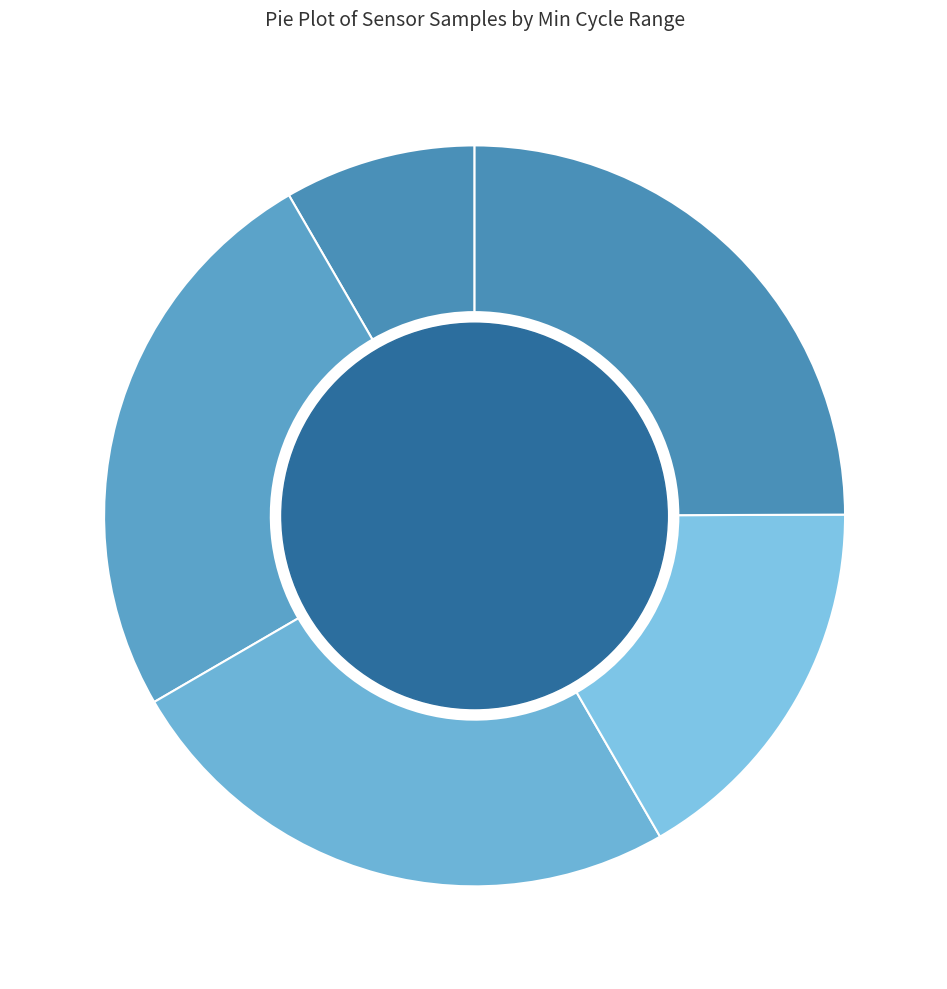

Between 47500-47700 and 47100-47300, which is larger?

47100-47300